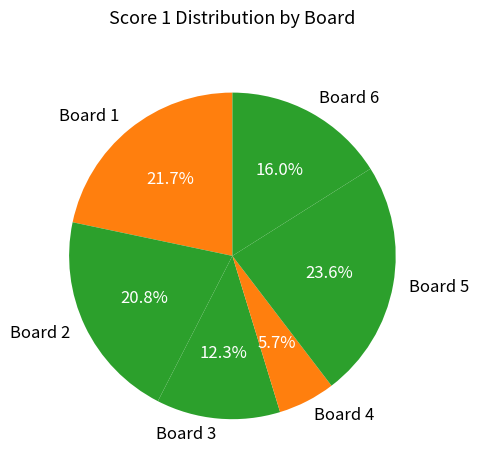

To the nearest percent, what is the difference between the largest and smallest slice percentages?

18%